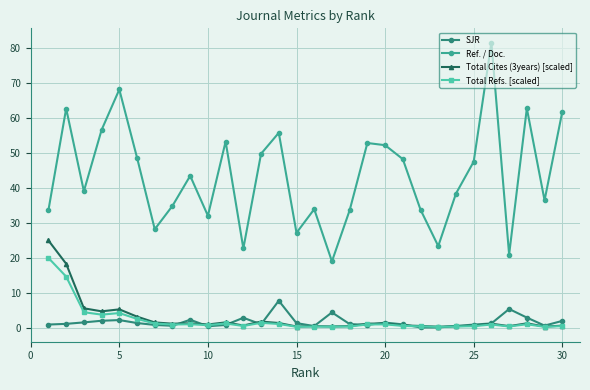

True or false: SJR and Ref. / Doc. cross at least once.

False